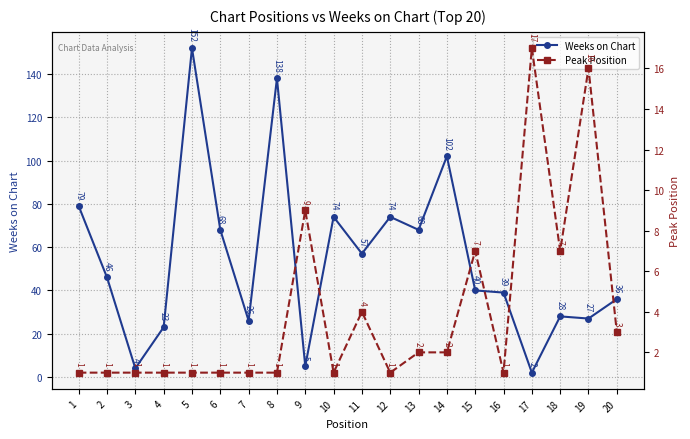

At how many categories does at least one series exceed 124?

2